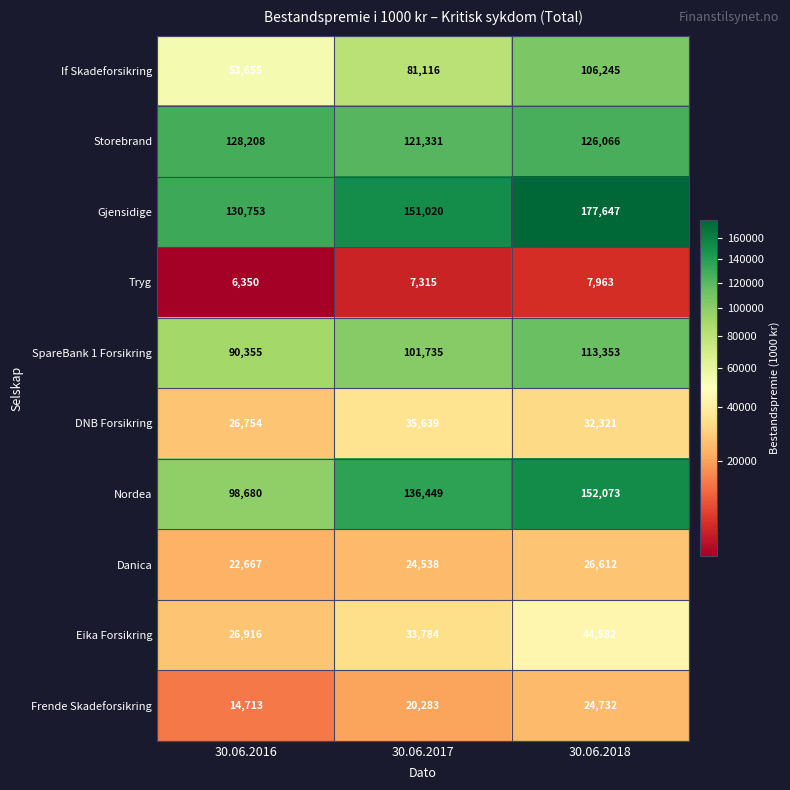

At which category is the sum across all series the highest?

30.06.2018